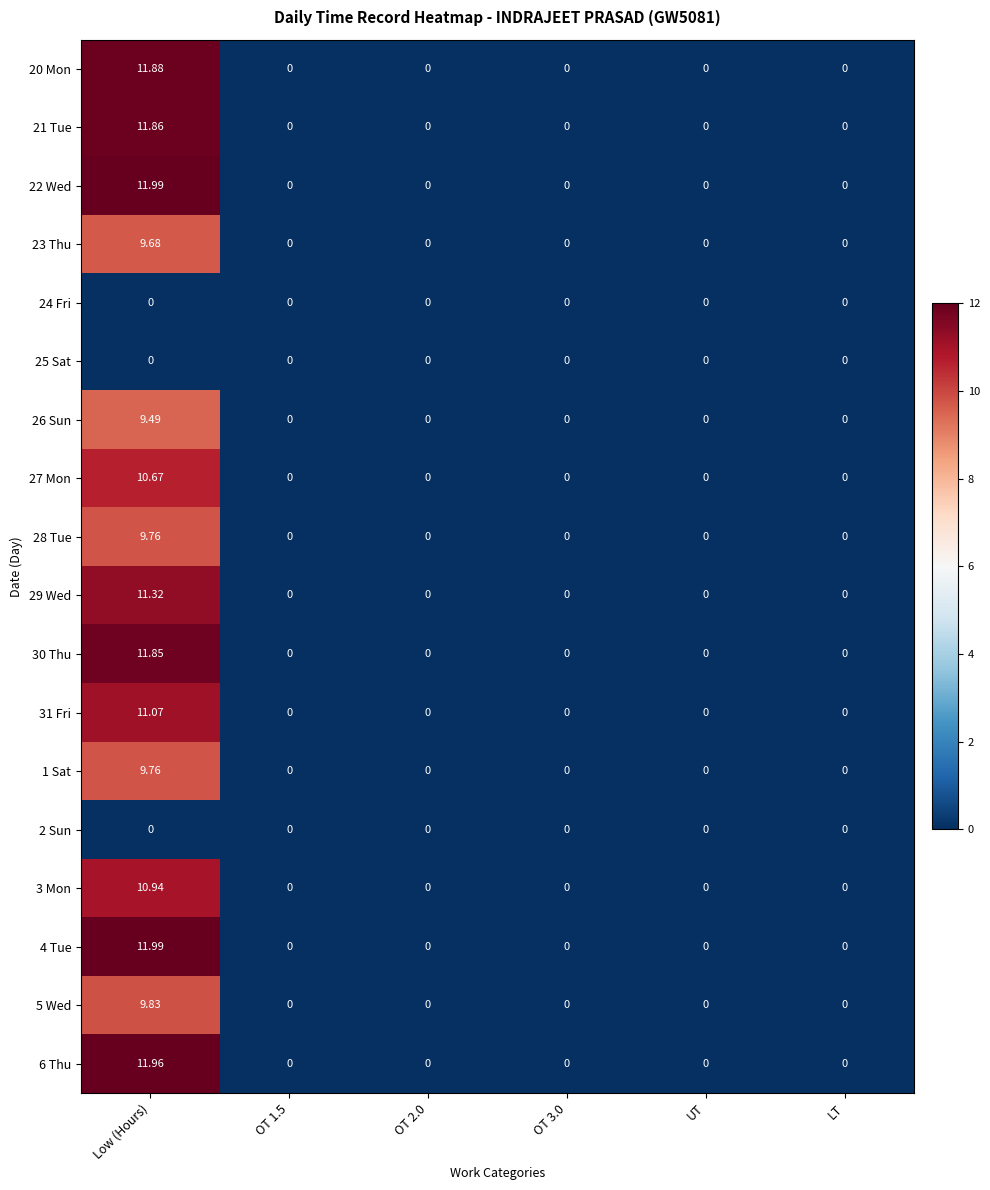

Which category has the highest value in the 3 Mon series?

Low (Hours)